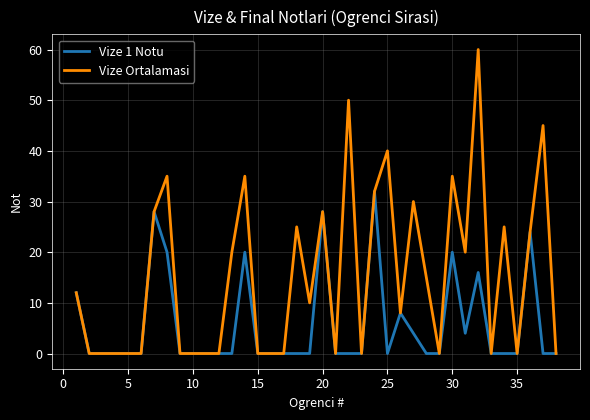

What is the highest value of the Vize 1 Notu series?

32